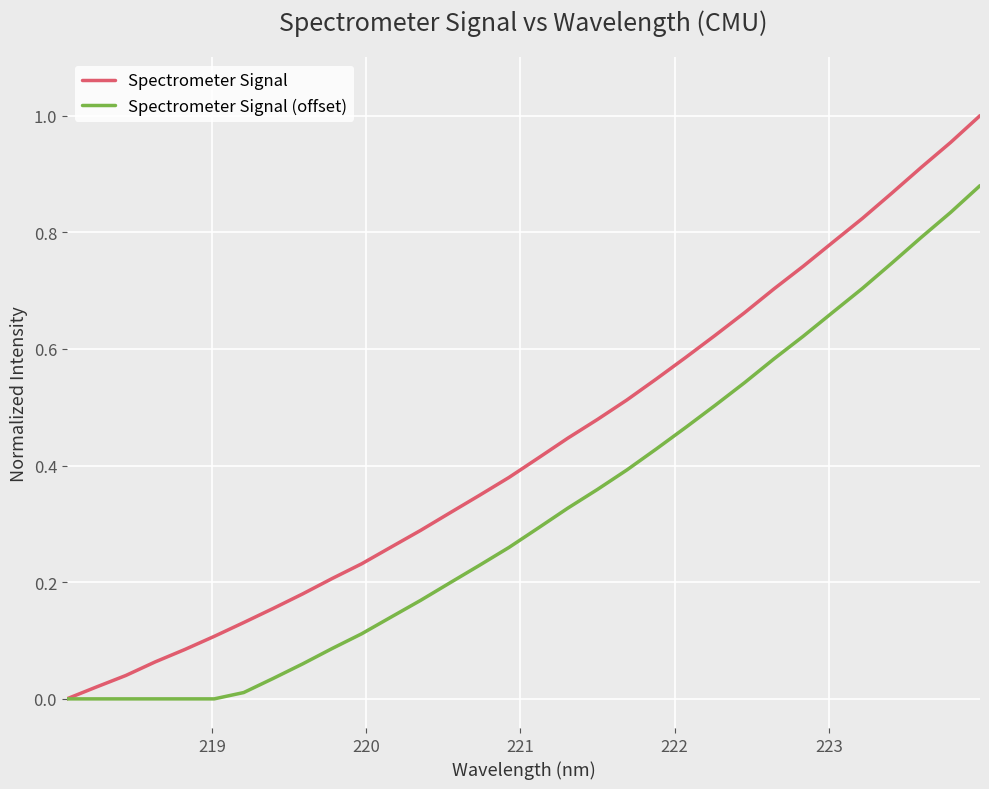

Which series has the largest total across all categories?

Spectrometer Signal